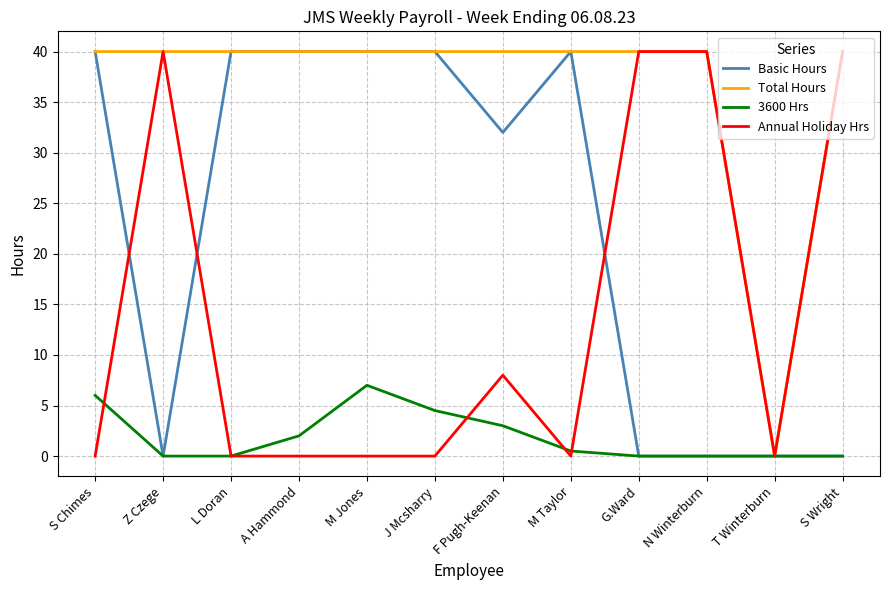

Reading left to right, what are all the values shown in this chart?

Basic Hours: S Chimes=40.0	Z Czege=0.0	L Doran=40.0	A Hammond=40.0	M Jones=40.0	J Mcsharry=40.0	F Pugh-Keenan=32.0	M Taylor=40.0	G.Ward=0.0	N Winterburn=0.0	T Winterburn=0.0	S Wright=0.0
Total Hours: S Chimes=40.0	Z Czege=40.0	L Doran=40.0	A Hammond=40.0	M Jones=40.0	J Mcsharry=40.0	F Pugh-Keenan=40.0	M Taylor=40.0	G.Ward=40.0	N Winterburn=40.0	T Winterburn=0.0	S Wright=40.0
3600 Hrs: S Chimes=6.0	Z Czege=0.0	L Doran=0.0	A Hammond=2.0	M Jones=7.0	J Mcsharry=4.5	F Pugh-Keenan=3.0	M Taylor=0.5	G.Ward=0.0	N Winterburn=0.0	T Winterburn=0.0	S Wright=0.0
Annual Holiday Hrs: S Chimes=0.0	Z Czege=40.0	L Doran=0.0	A Hammond=0.0	M Jones=0.0	J Mcsharry=0.0	F Pugh-Keenan=8.0	M Taylor=0.0	G.Ward=40.0	N Winterburn=40.0	T Winterburn=0.0	S Wright=40.0